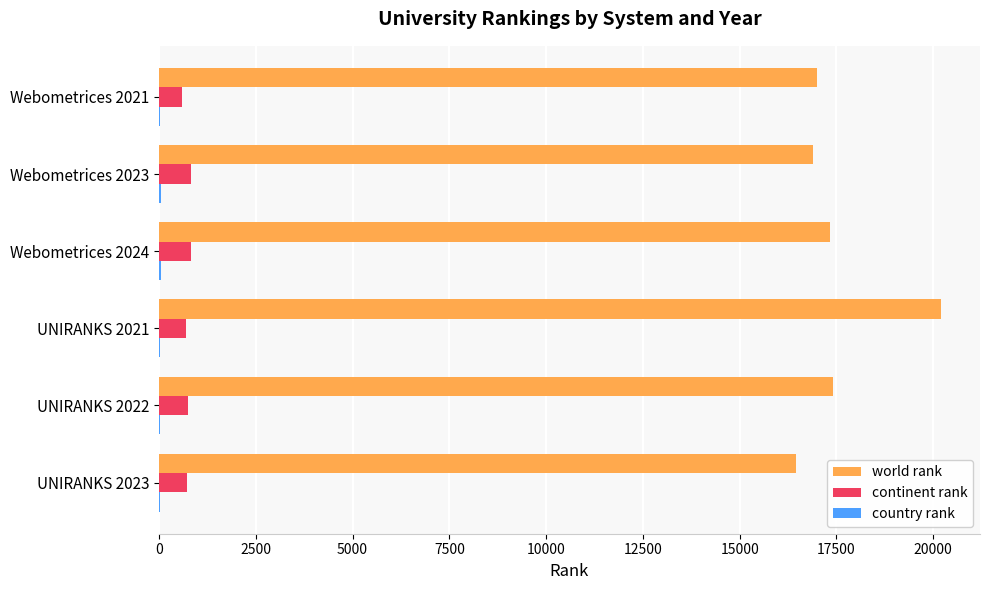

What is the maximum value shown in the chart?

20198